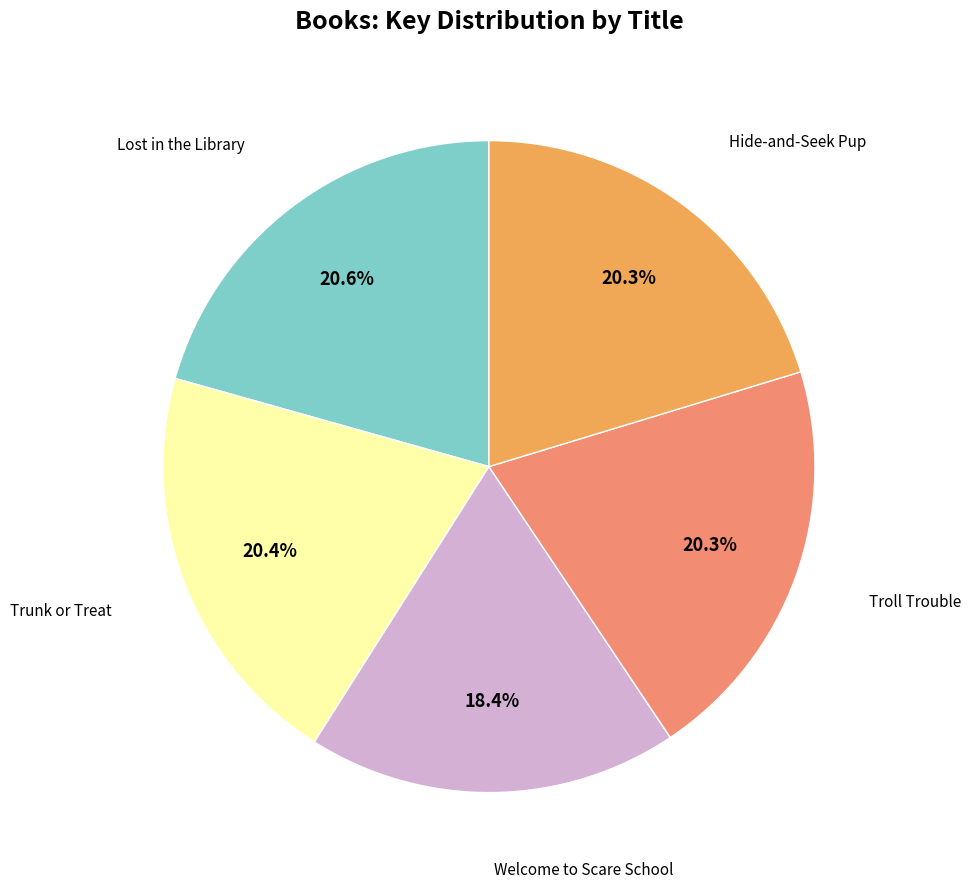

Count the number of slices in the pie.

5